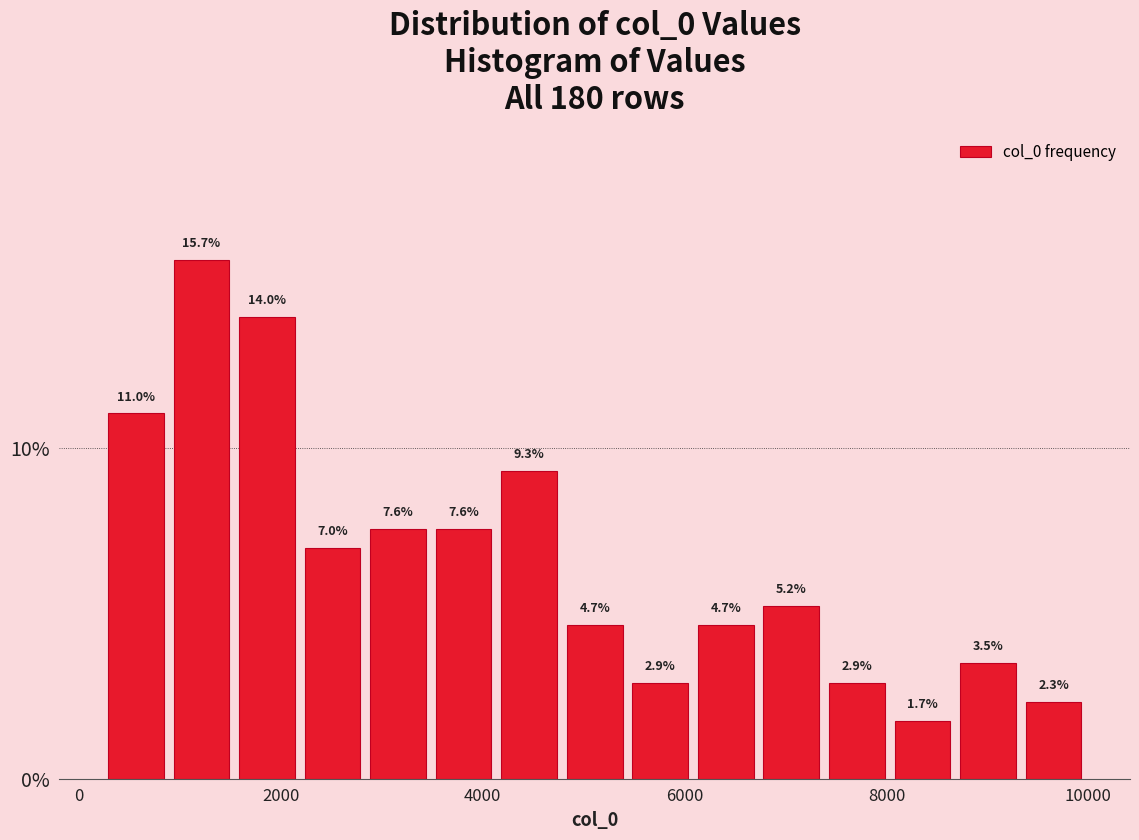

Read against the x-axis, roughly where is the centre of the tallest bar?

1200